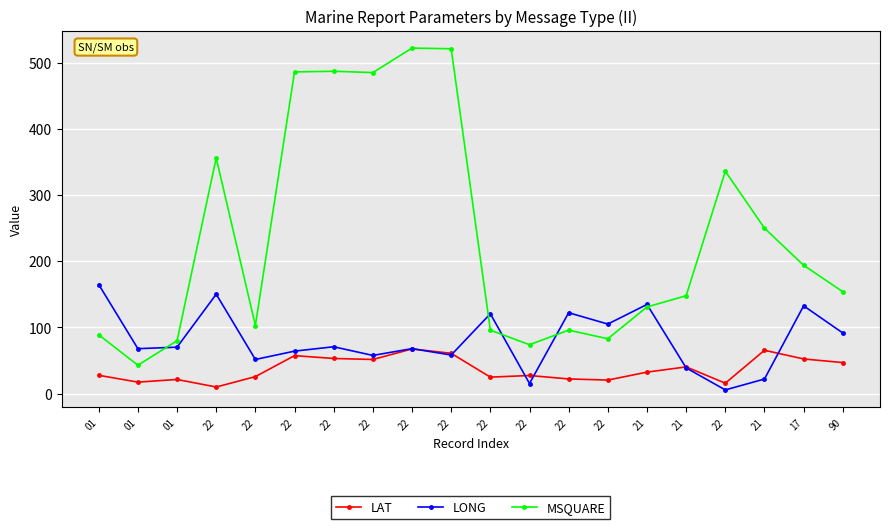

True or false: MSQUARE has a value of 96.0 at 22.

True